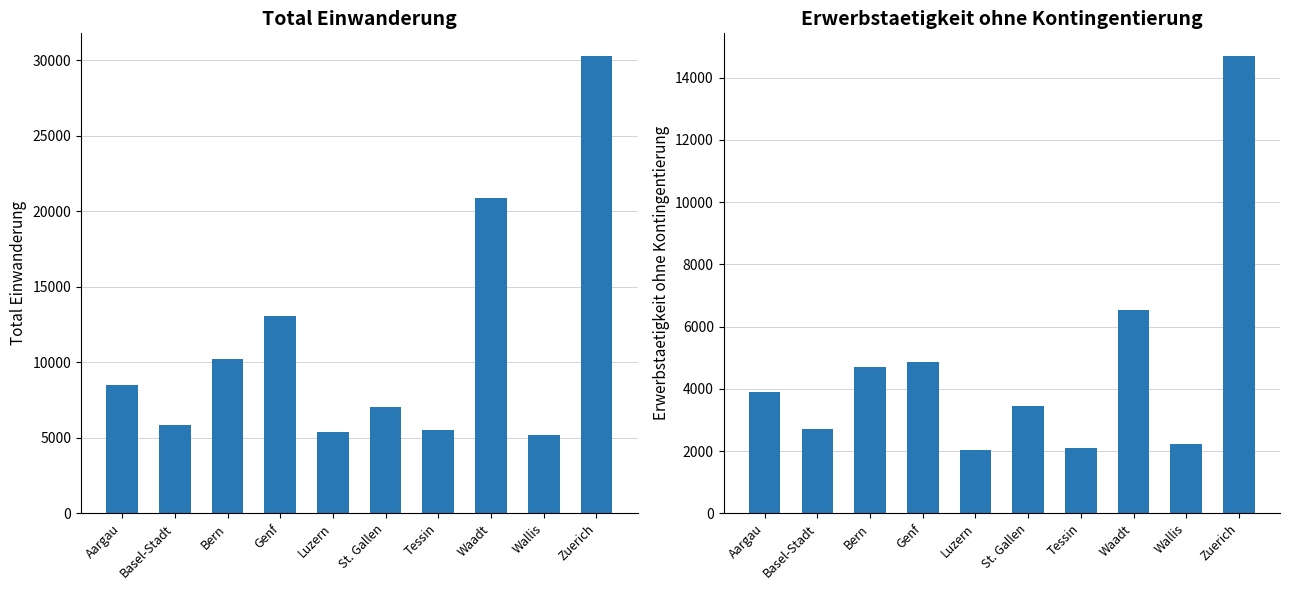

How many data points in Erwerbstaetigkeit ohne Kontingentierung are above 3908?

4